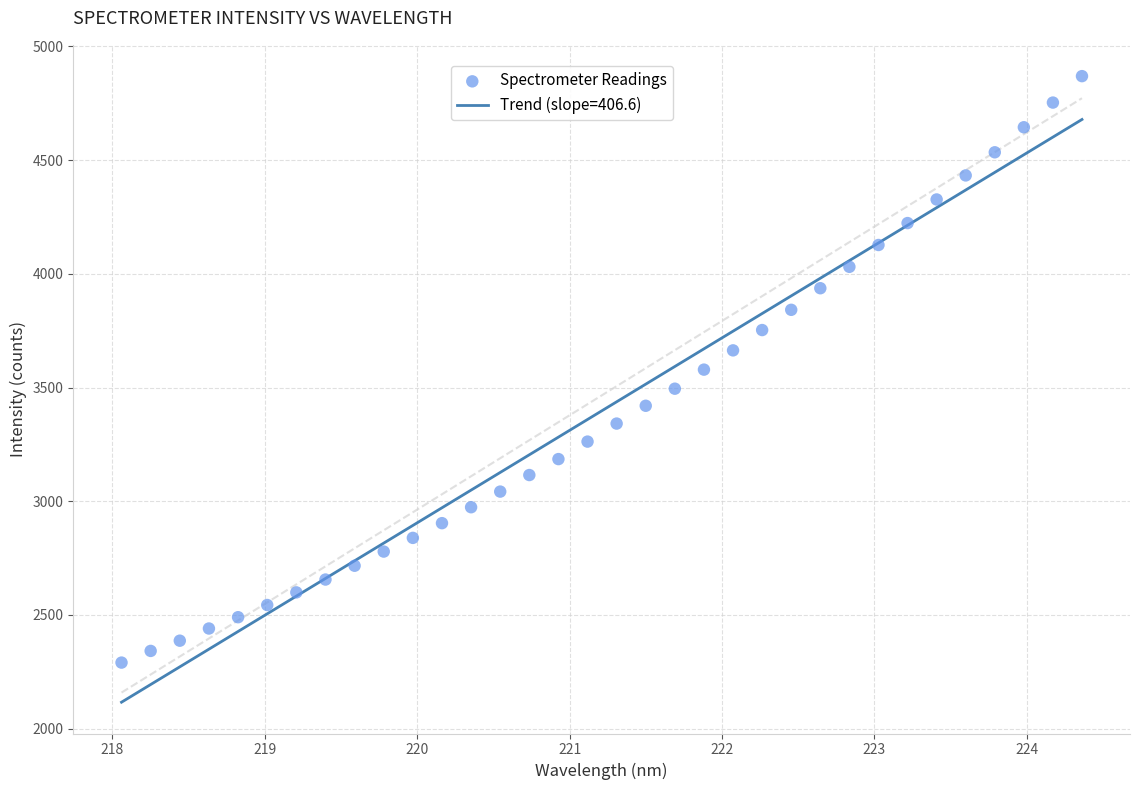

What is the range of Y values (max minus min)?

2579.1